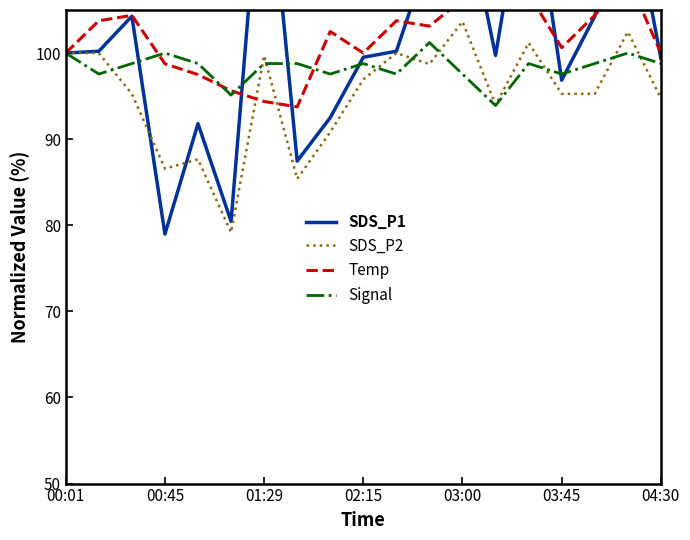

True or false: SDS_P2 has a value of 103.7 at 03:00.

True